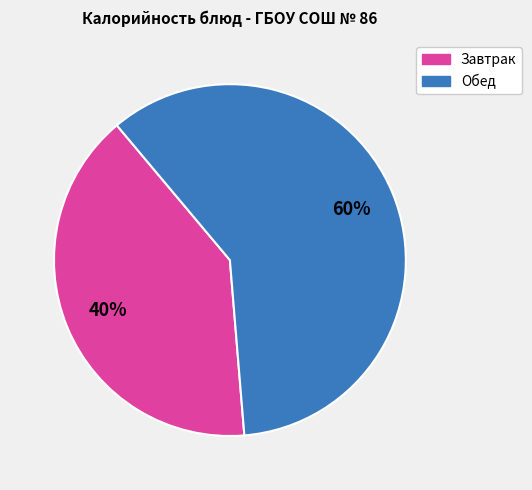

Is there a majority slice in this chart?

Yes